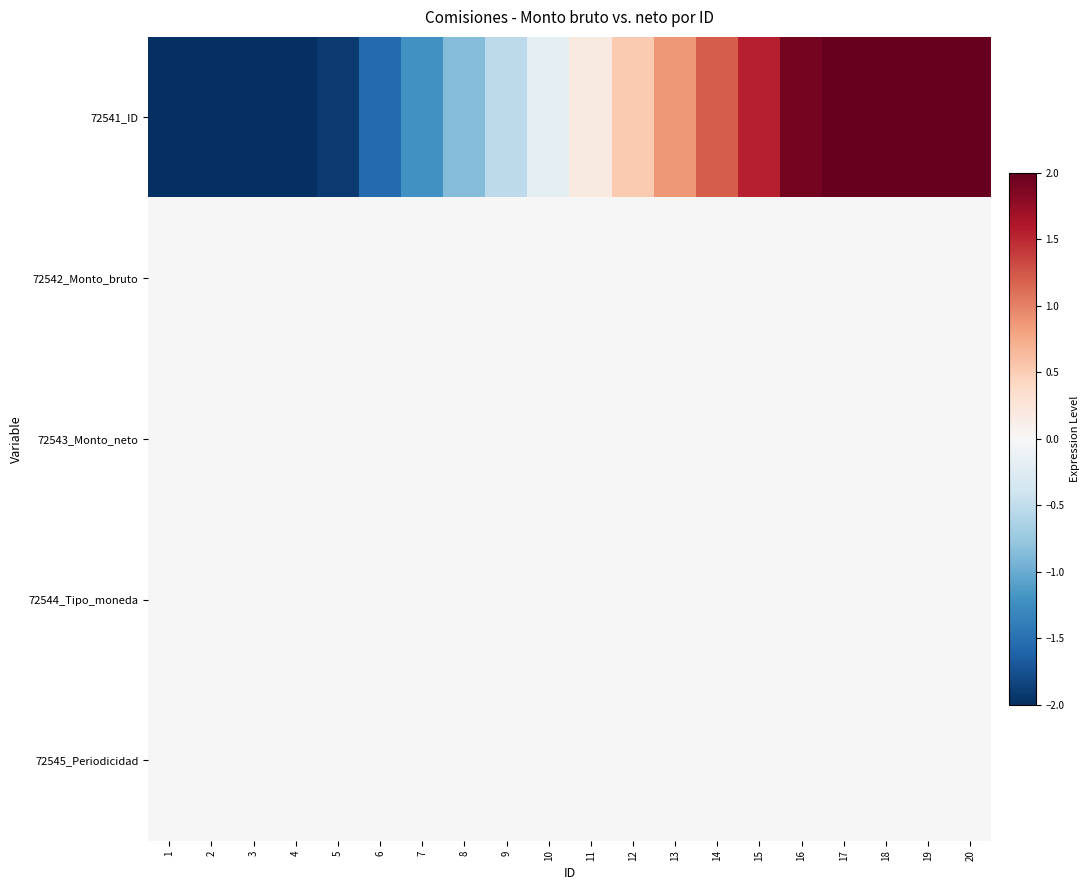

Reading left to right, extract all data points from this chart.

72541_ID: 1=-3.3	2=-2.9	3=-2.6	4=-2.3	5=-1.9	6=-1.6	7=-1.2	8=-0.9	9=-0.5	10=-0.2	11=0.2	12=0.5	13=0.9	14=1.2	15=1.6	16=1.9	17=2.3	18=2.6	19=2.9	20=3.3
72542_Monto_bruto: 1=0.0	2=0.0	3=0.0	4=0.0	5=0.0	6=0.0	7=0.0	8=0.0	9=0.0	10=0.0	11=0.0	12=0.0	13=0.0	14=0.0	15=0.0	16=0.0	17=0.0	18=0.0	19=0.0	20=0.0
72543_Monto_neto: 1=0.0	2=0.0	3=0.0	4=0.0	5=0.0	6=0.0	7=0.0	8=0.0	9=0.0	10=0.0	11=0.0	12=0.0	13=0.0	14=0.0	15=0.0	16=0.0	17=0.0	18=0.0	19=0.0	20=0.0
72544_Tipo_moneda: 1=0.0	2=0.0	3=0.0	4=0.0	5=0.0	6=0.0	7=0.0	8=0.0	9=0.0	10=0.0	11=0.0	12=0.0	13=0.0	14=0.0	15=0.0	16=0.0	17=0.0	18=0.0	19=0.0	20=0.0
72545_Periodicidad: 1=0.0	2=0.0	3=0.0	4=0.0	5=0.0	6=0.0	7=0.0	8=0.0	9=0.0	10=0.0	11=0.0	12=0.0	13=0.0	14=0.0	15=0.0	16=0.0	17=0.0	18=0.0	19=0.0	20=0.0